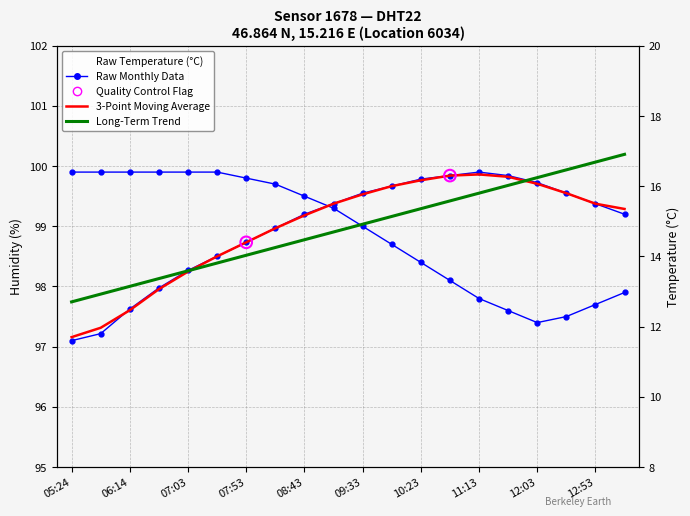

Which series has the widest spread of Y values?

temperature